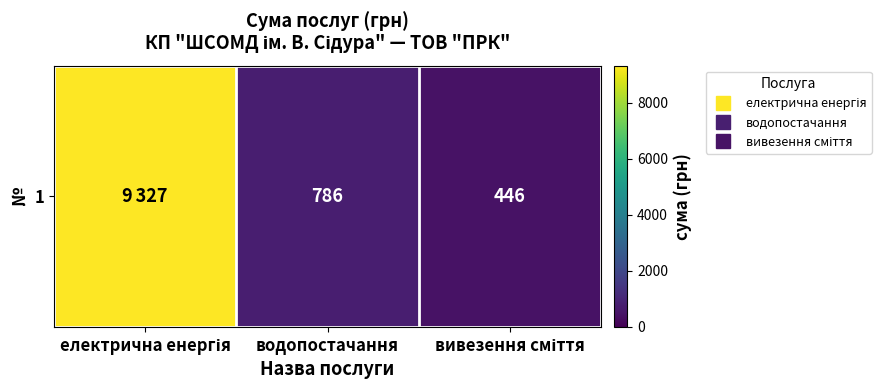

How many categories are shown in the chart?

3